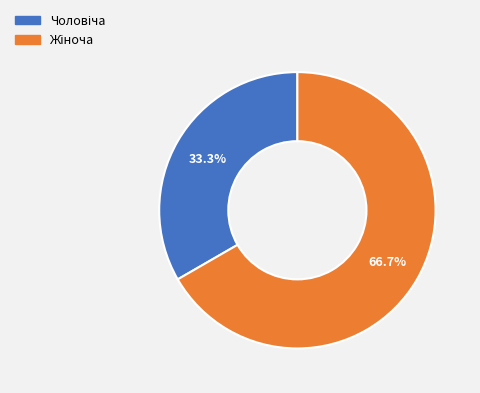

Which slice is the smallest?

Чоловіча